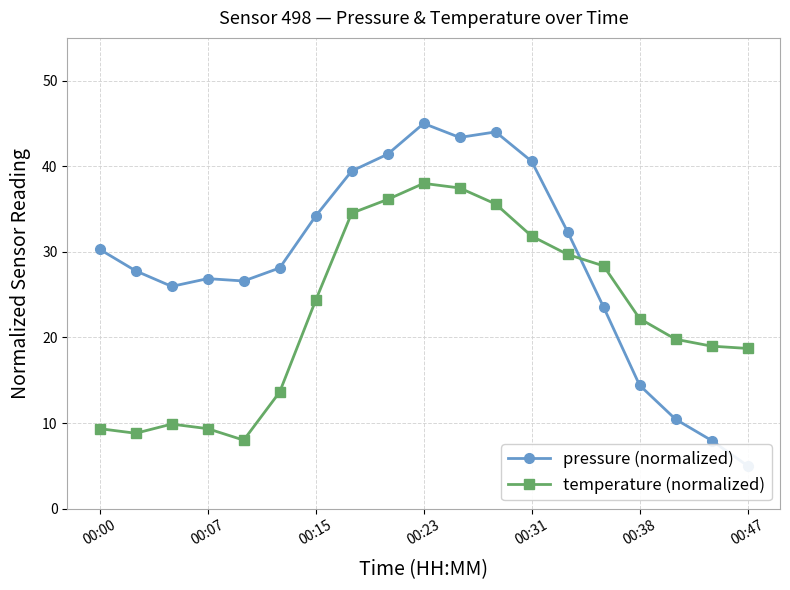

What is the sum of the temperature (normalized) values at 00:31 and 00:38?

54.0